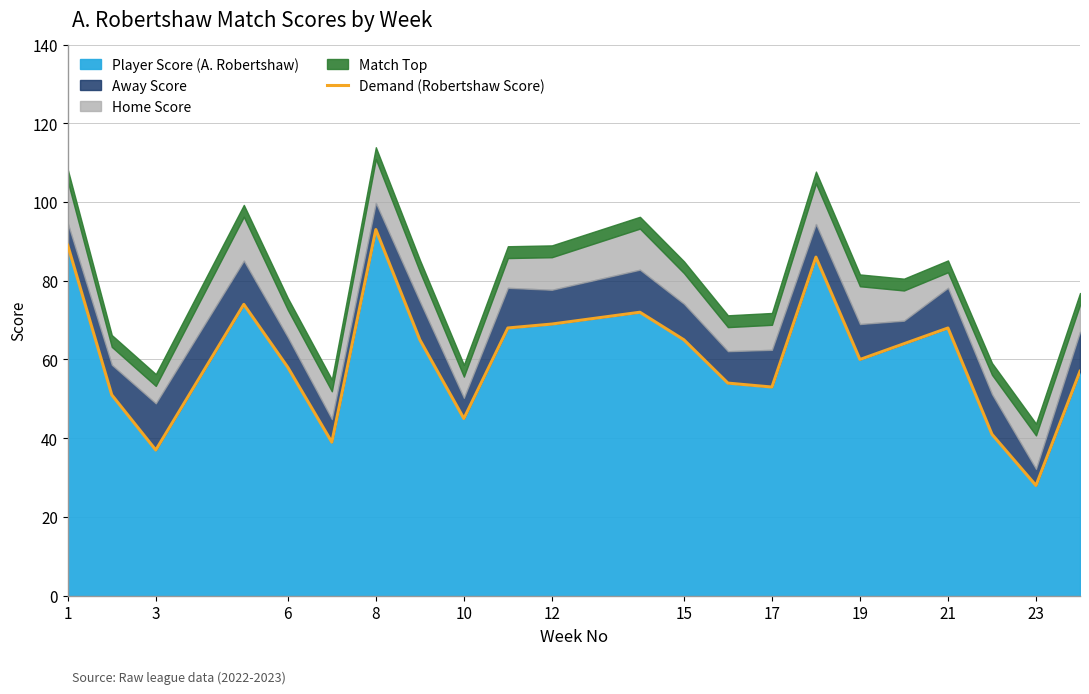

How many lines are shown in the chart?

1